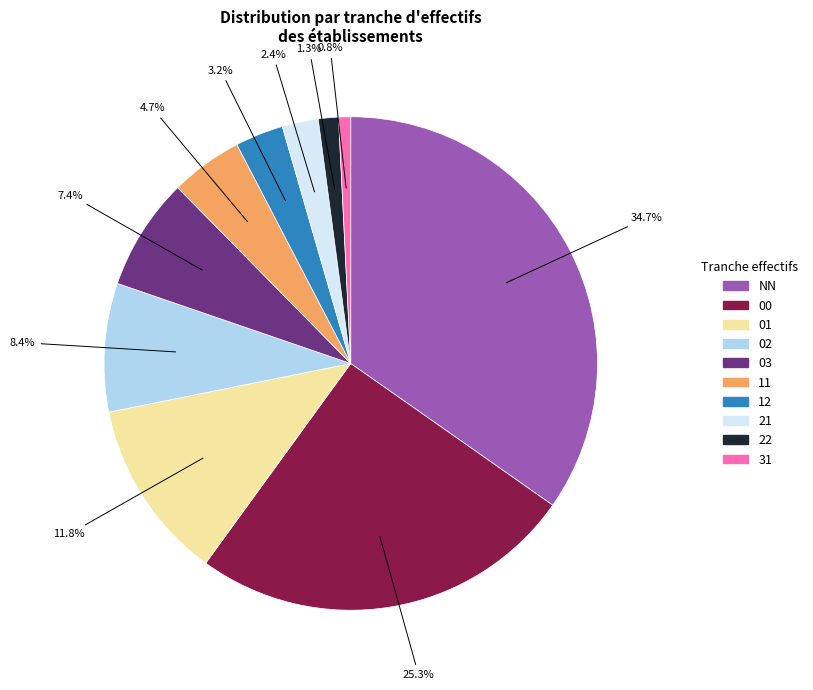

Is there a majority slice in this chart?

No